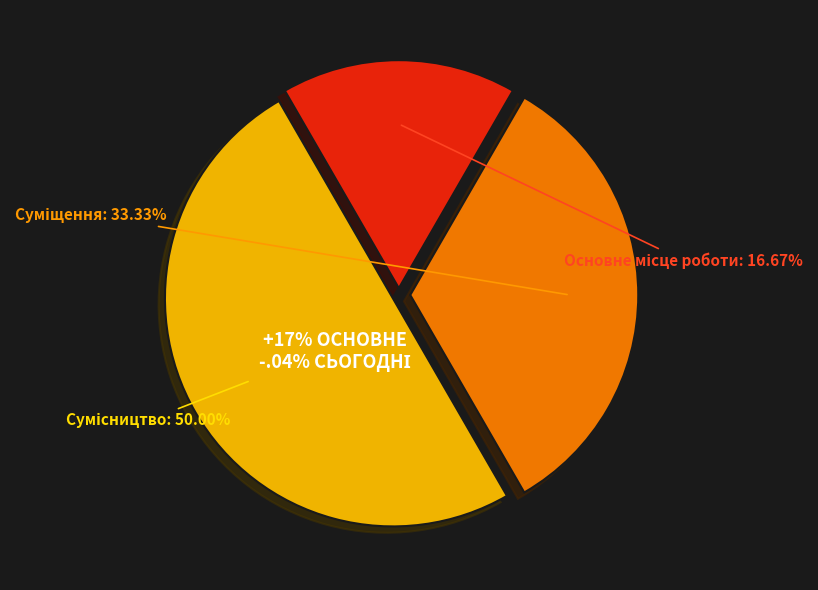

What is the largest slice in the pie chart?

Сумісництво